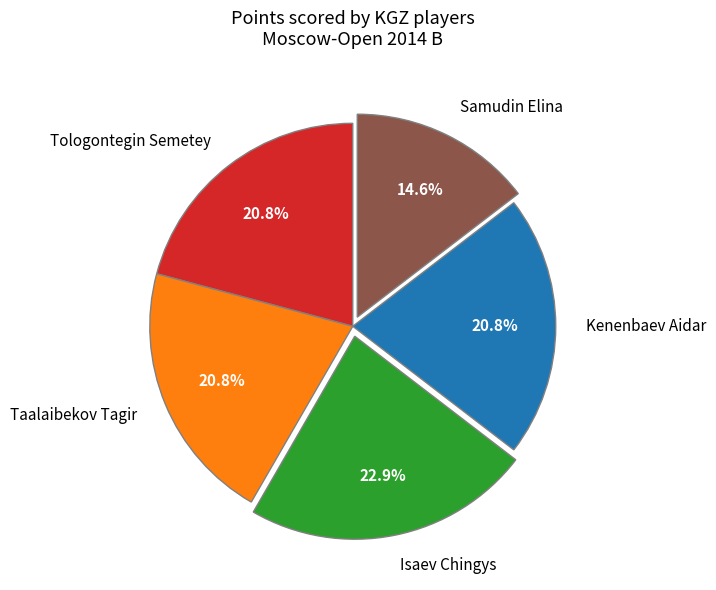

To the nearest percent, what percentage of the pie is Kenenbaev Aidar?

21%